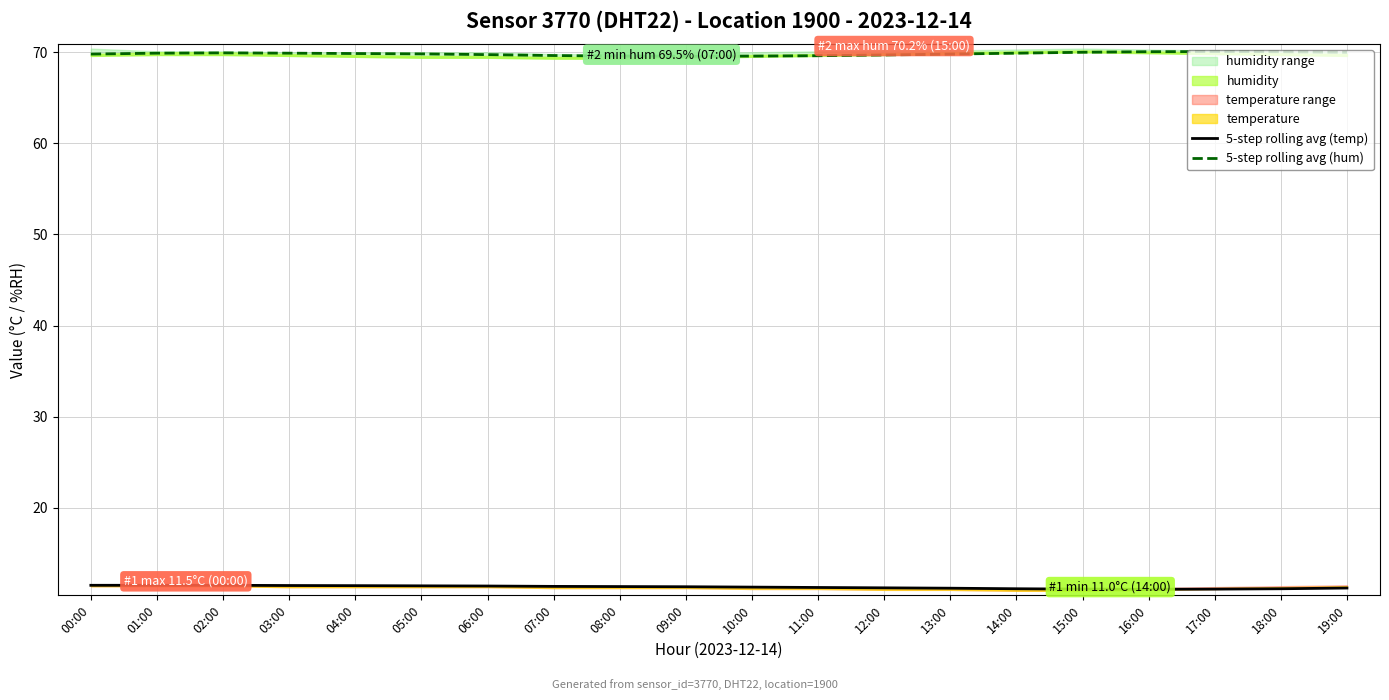

Where is 5-step rolling avg (temp) nearest to the value 11?

16:00